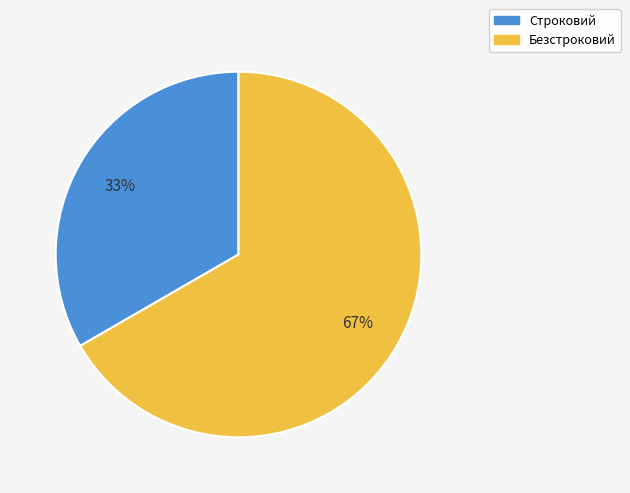

Approximately how many times larger is the value at Безстроковий compared to Строковий?

2.0